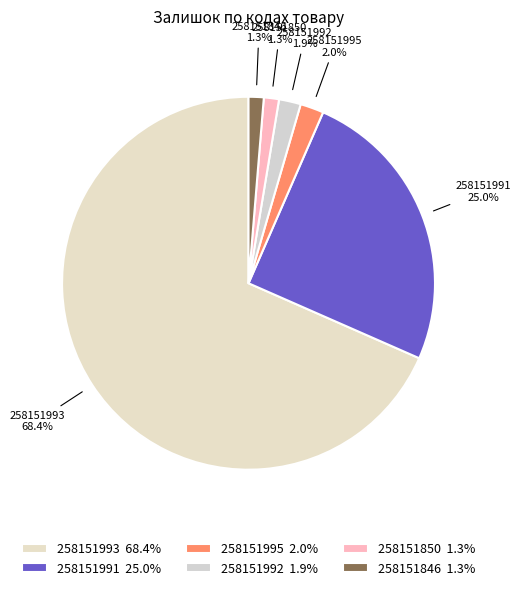

True or false: 258151846 accounts for 11% of the total.

False